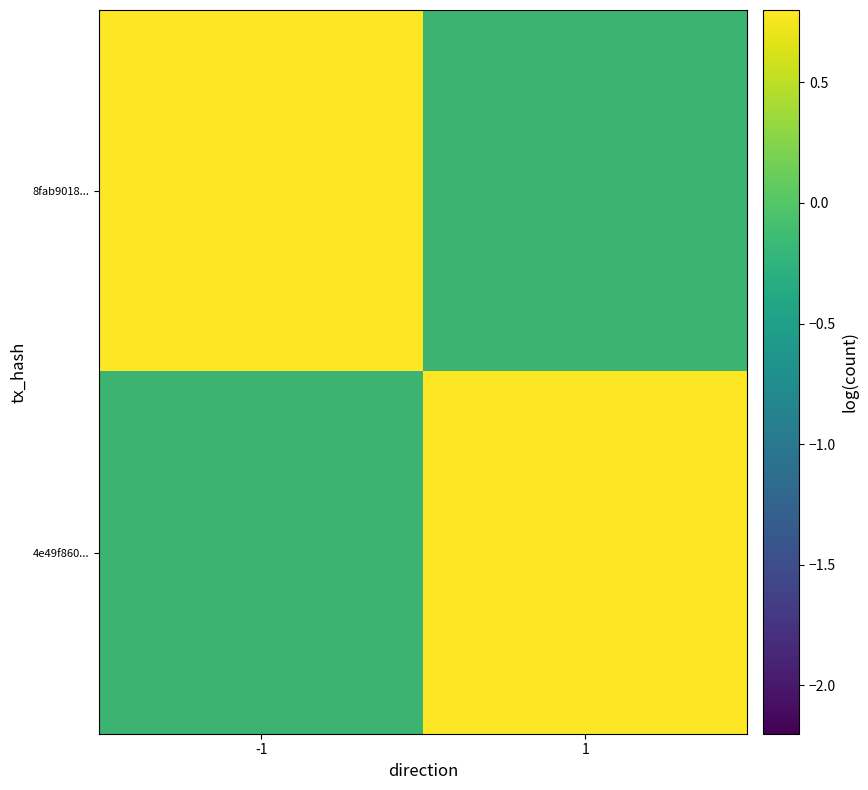

Read the 8fab9018... value at -1.

2.3